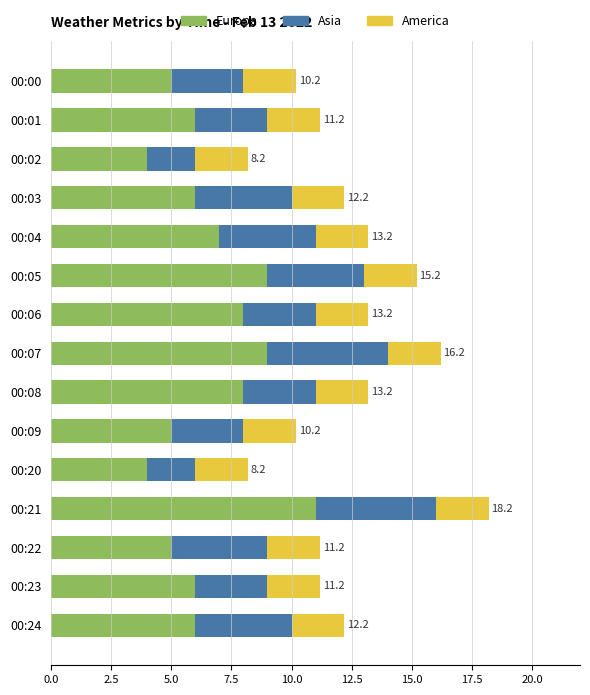

The Europa series shows 9.0 at 00:07. True or false?

True